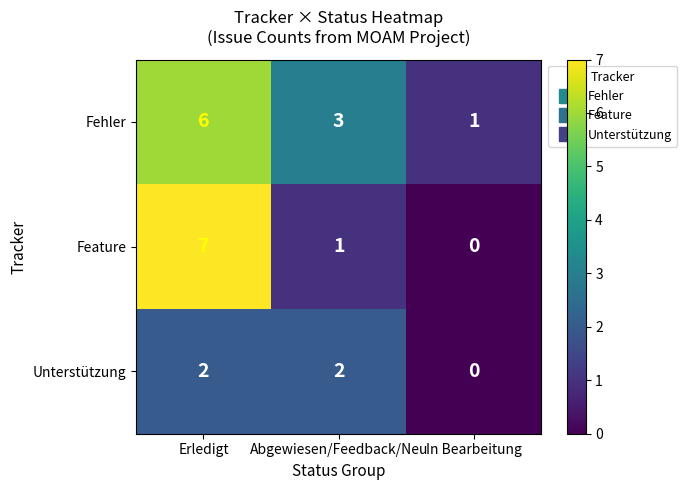

How many data points in Feature are less than 1?

1